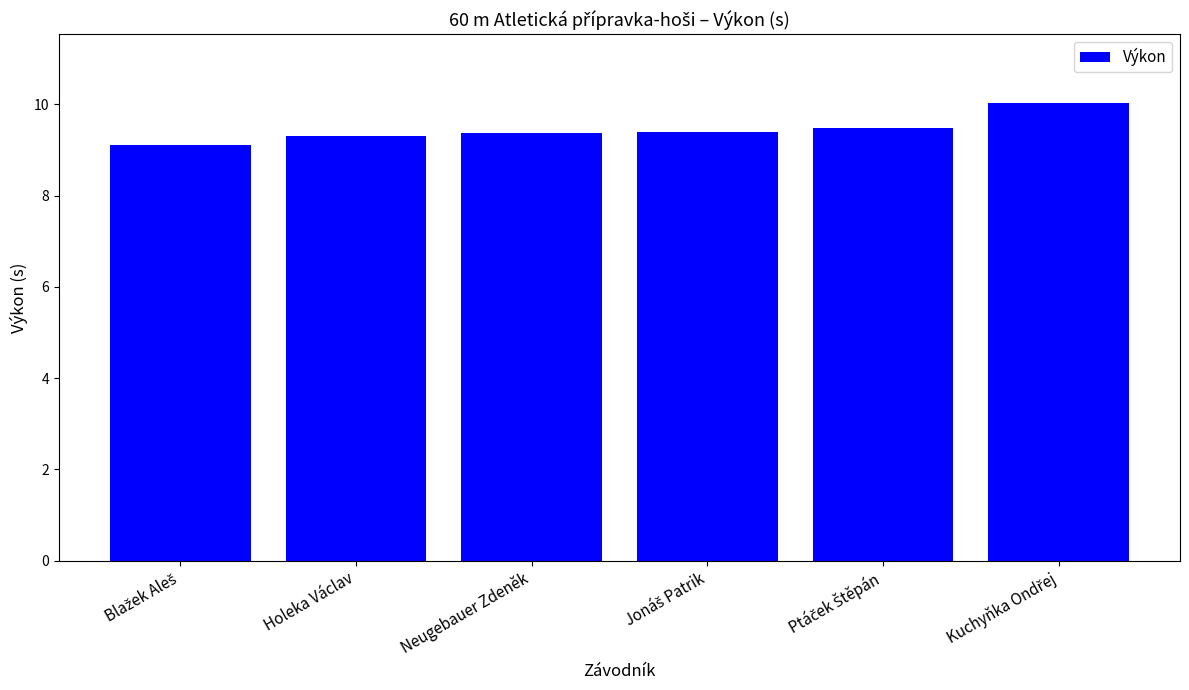

What is the difference between the maximum and second lowest values?

0.7